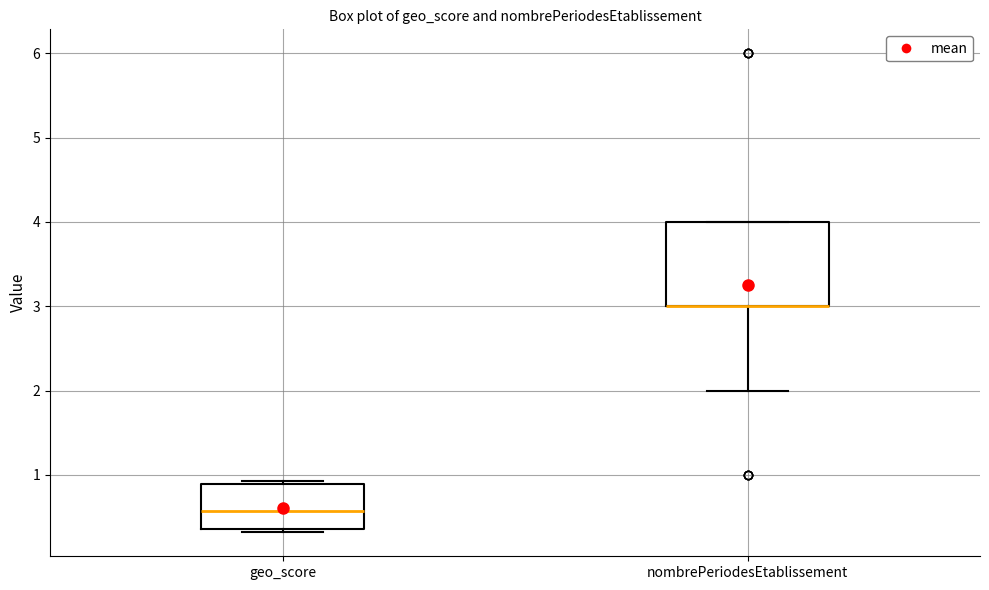

Comparing the boxes themselves (not the whiskers), which one is the tallest?

nombrePeriodesEtablissement